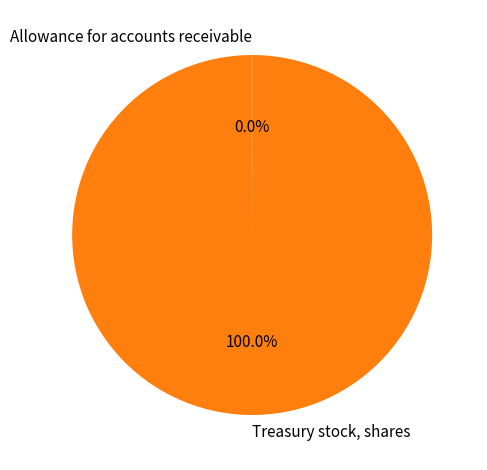

What percentage is the Treasury stock, shares slice, to the nearest percent?

100%